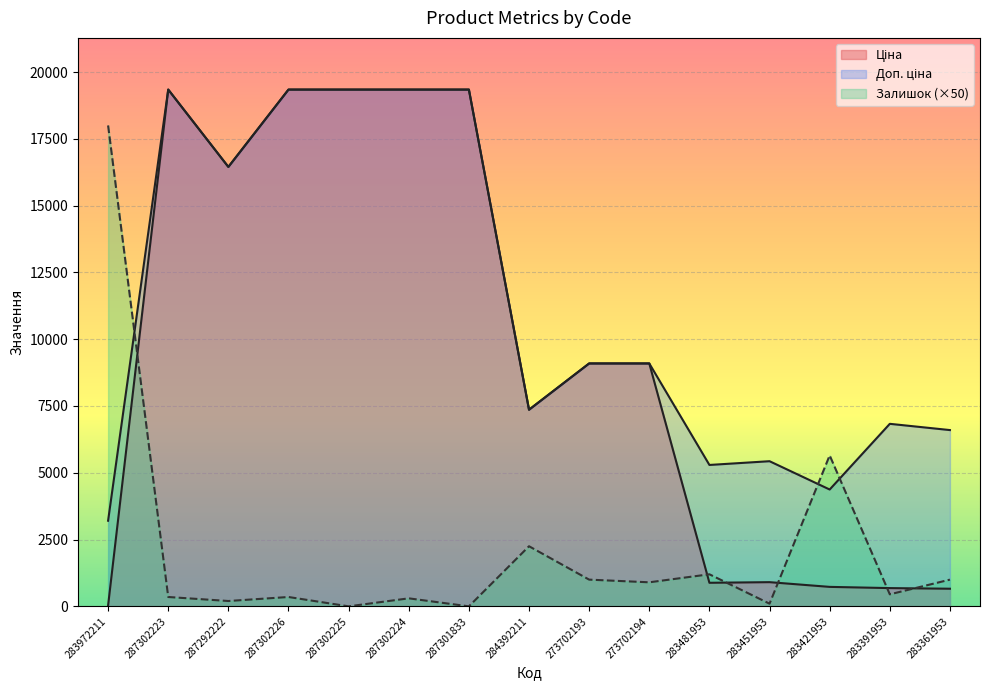

Does the chart display data point markers on the line(s)?

No